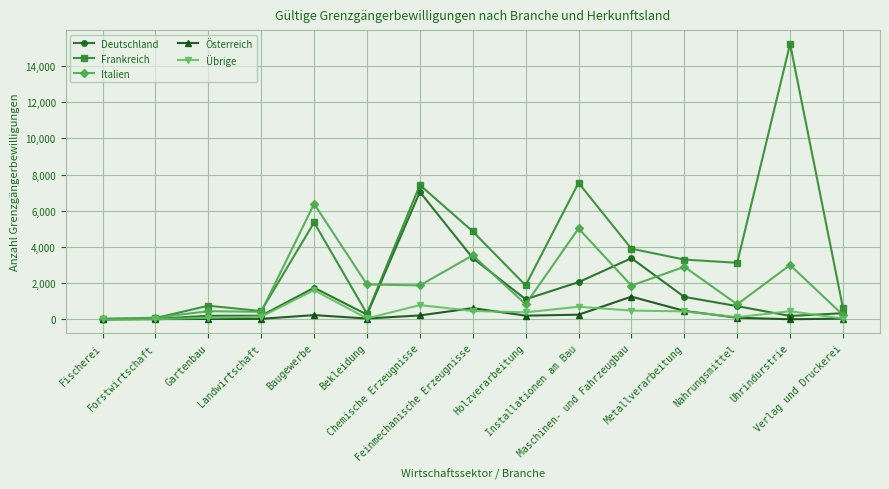

Which series has the widest spread of values?

Frankreich